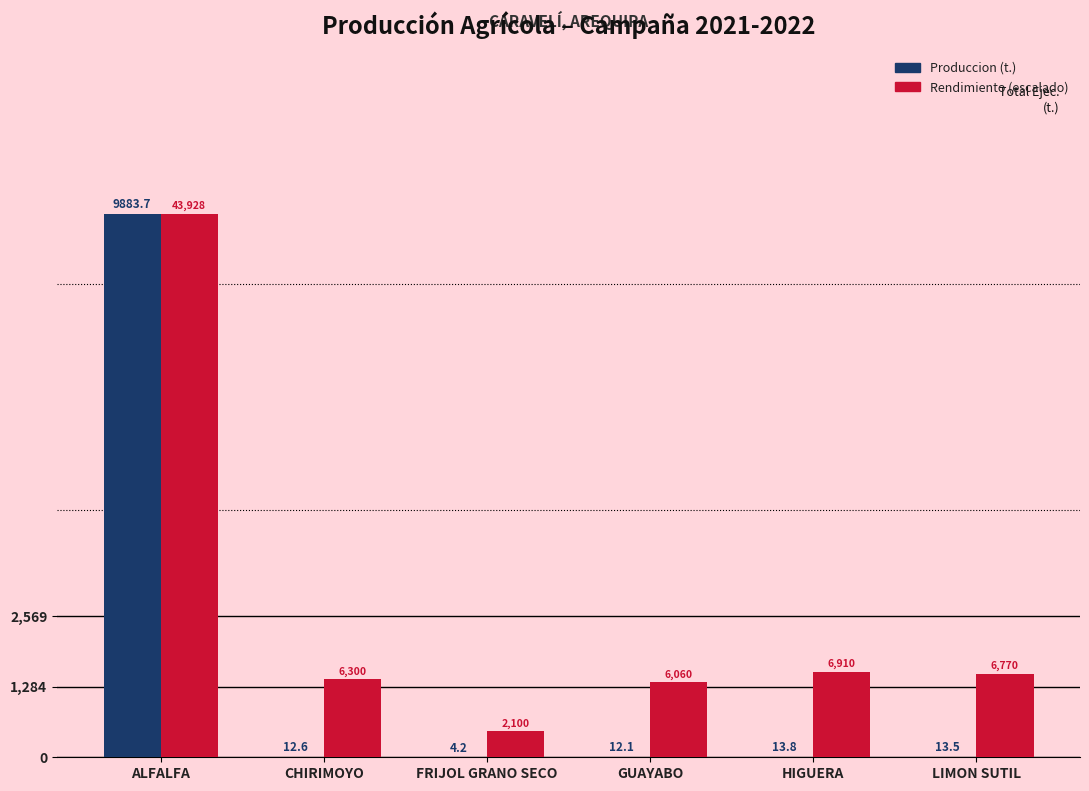

What is the maximum value shown in the chart?

9883.7